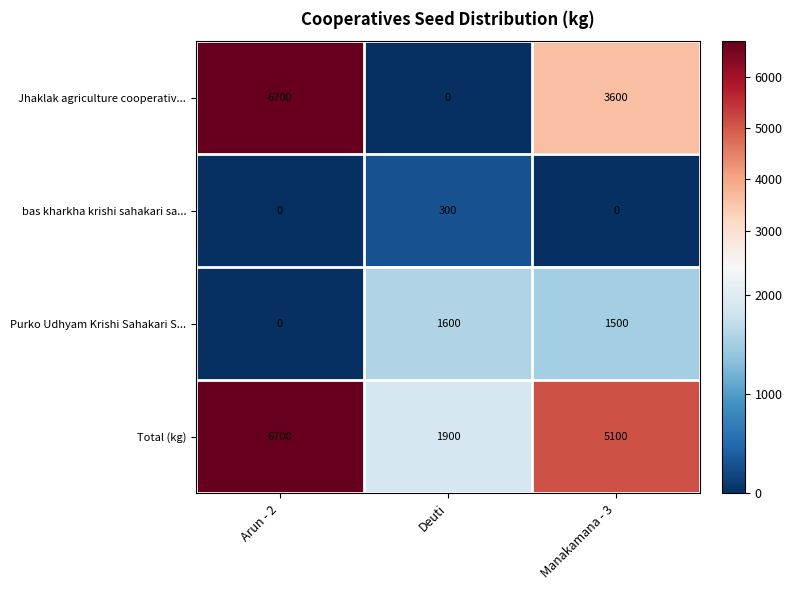

What is the minimum value for Total (kg)?

1900